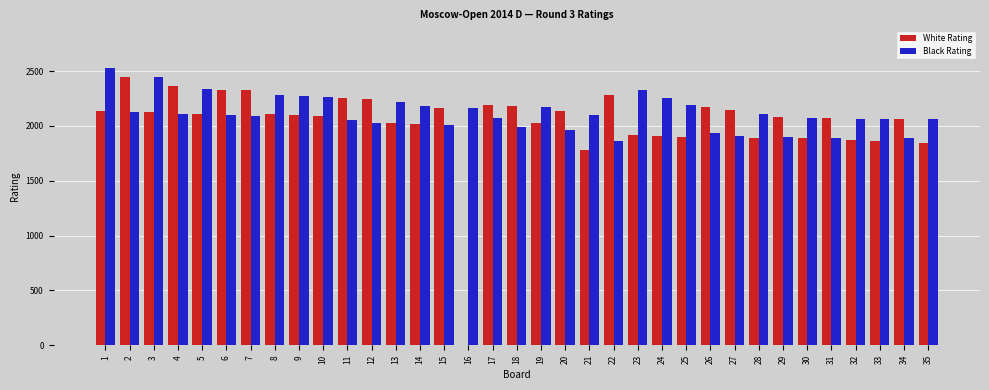

At which category is the sum across all series the highest?

1